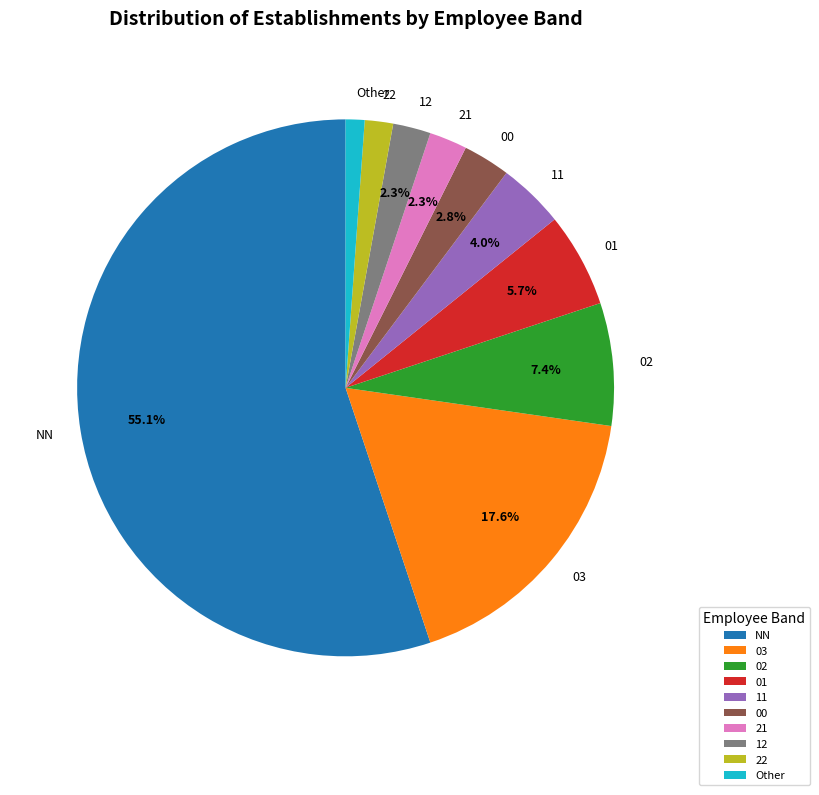

Which category has the smallest portion of the pie?

Other